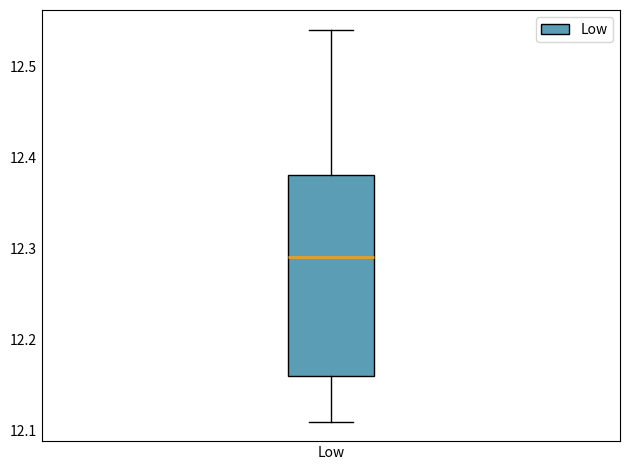

Read this box plot against the y-axis: the position of the median line, the range covered by the box, and the ends of both whiskers. The values are not printed on the chart, so give them approximately, as read against the axis.

median 12.29, box 12.16 to 12.38, whiskers 12.11 to 12.54